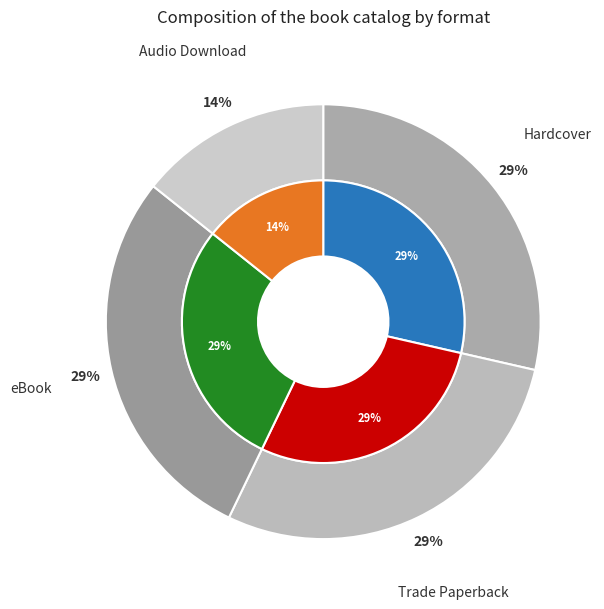

Combined, what portion of the pie is Trade Paperback and eBook?

57.1%